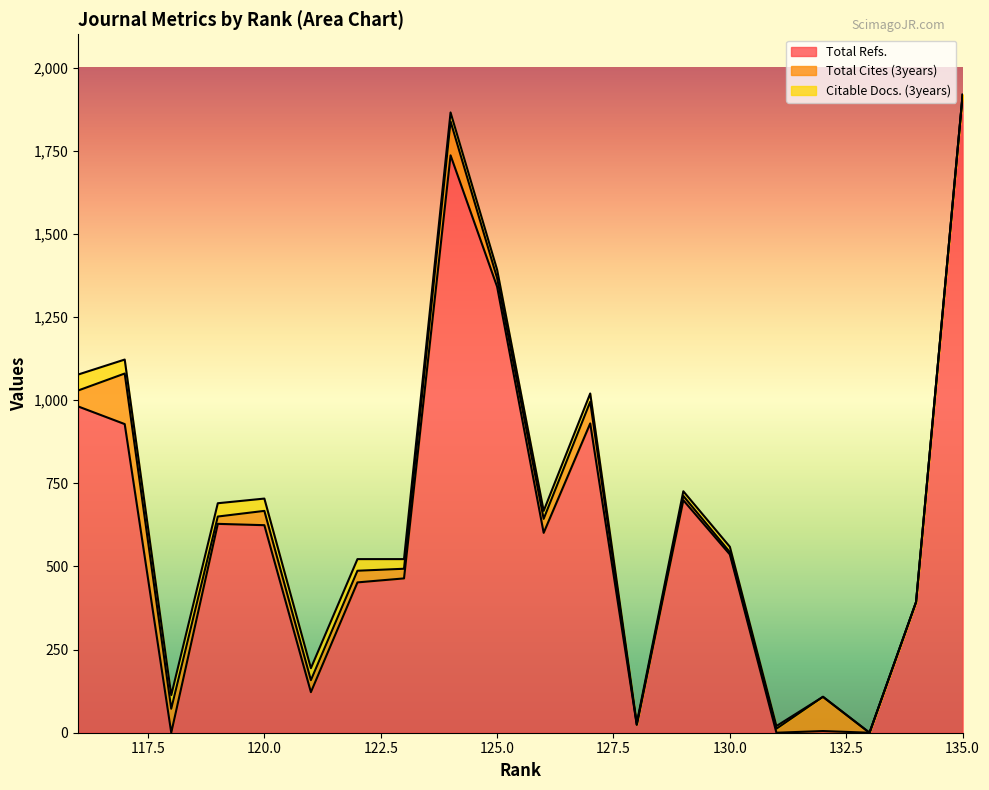

What is the highest value of the Total Refs. series?

1918